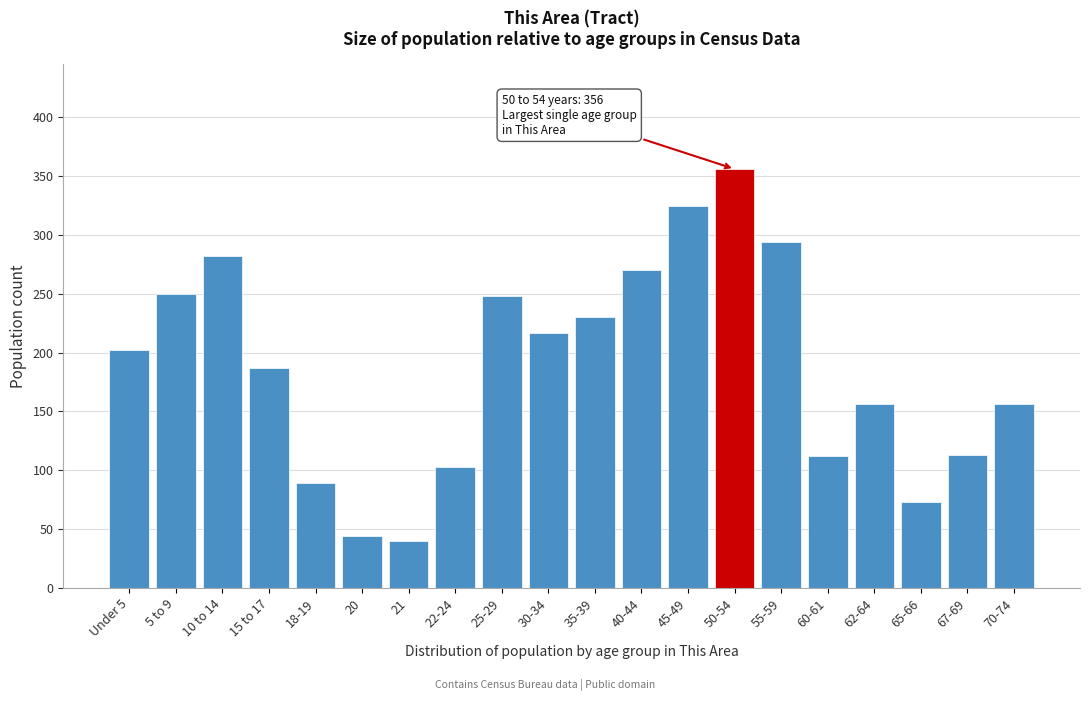

What is the ratio of the value at 21 to the value at 67-69?

0.4